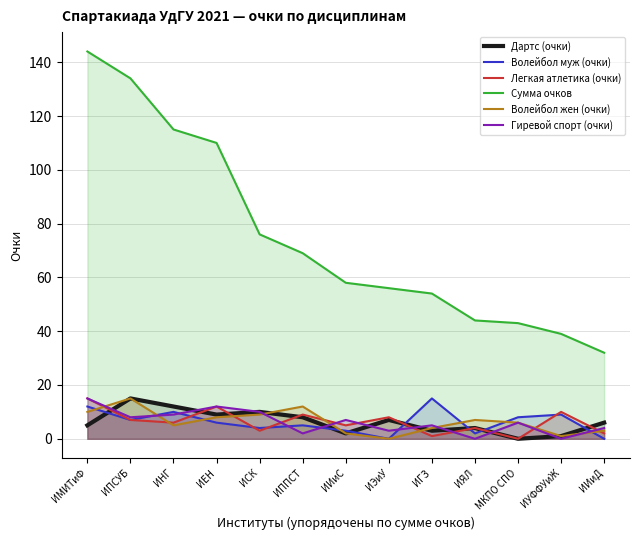

What is the value of the Легкая атлетика (очки) point at the 9th from the left?

1